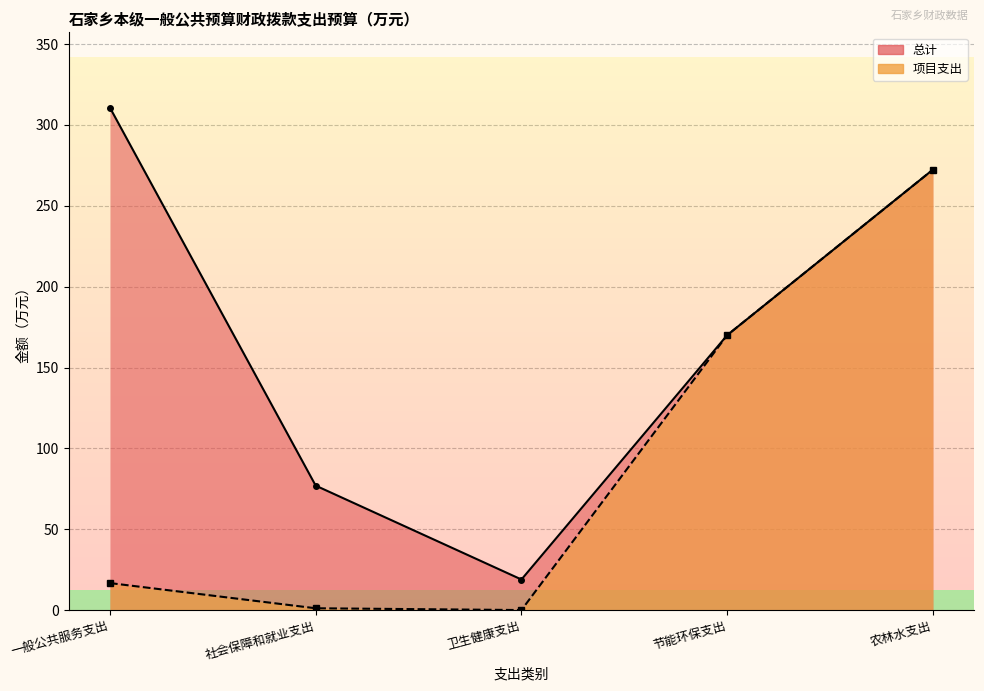

Rank the series at 社会保障和就业支出 from lowest to highest value.

项目支出, 总计